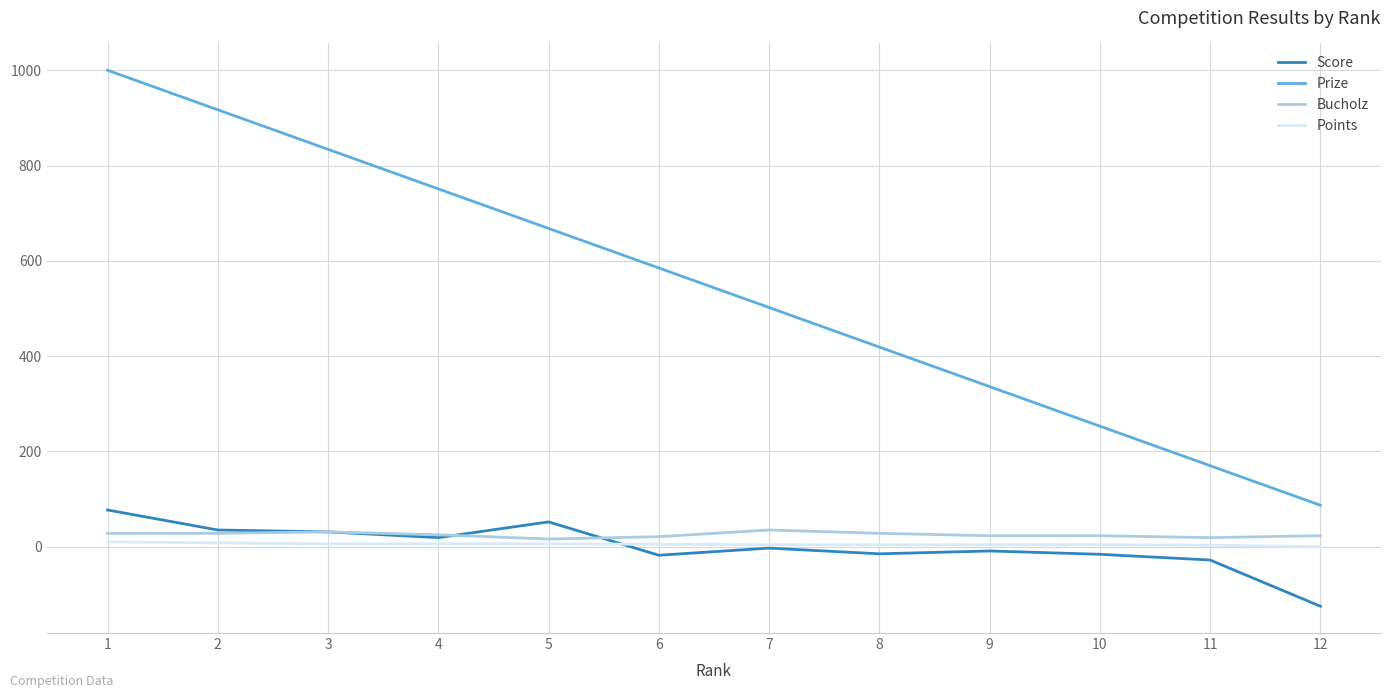

What is the difference between the maximum and second lowest values in the Prize series?

830